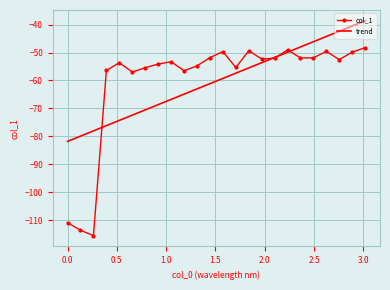

Which series has the widest spread of values?

col_1